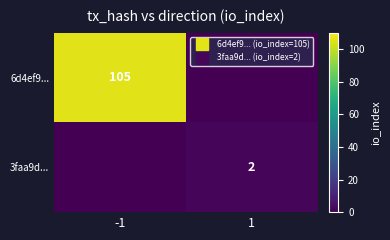

Count the 3faa9d... values in the range 0 to 2.

2